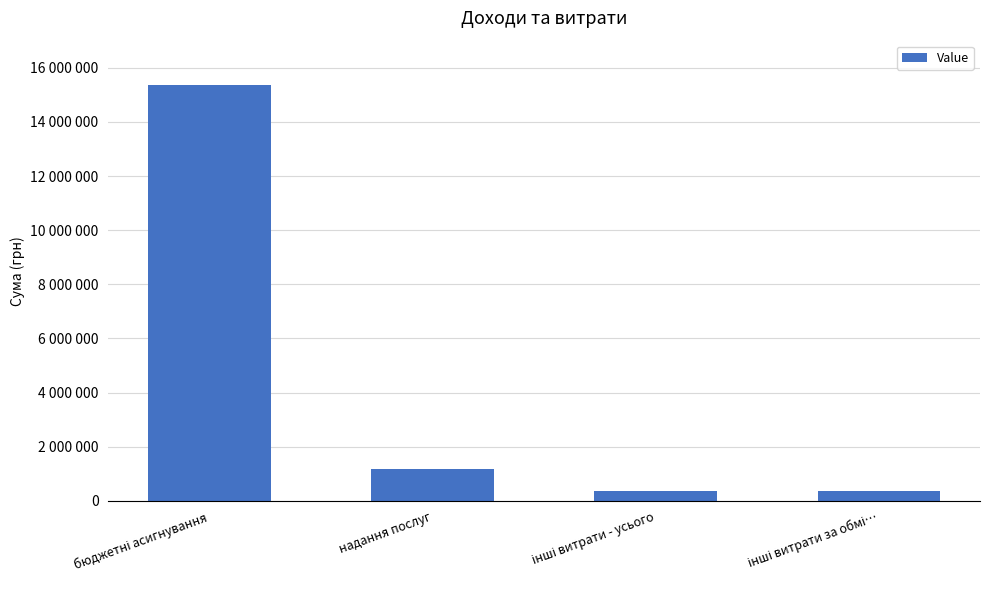

How many data points are above 1172417?

1